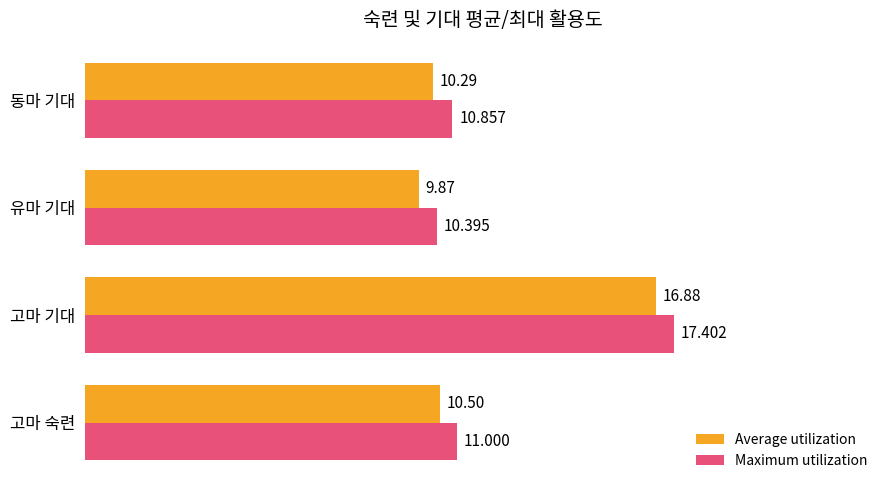

List the labels in order of Maximum utilization value, smallest first.

유마 기대, 동마 기대, 고마 숙련, 고마 기대